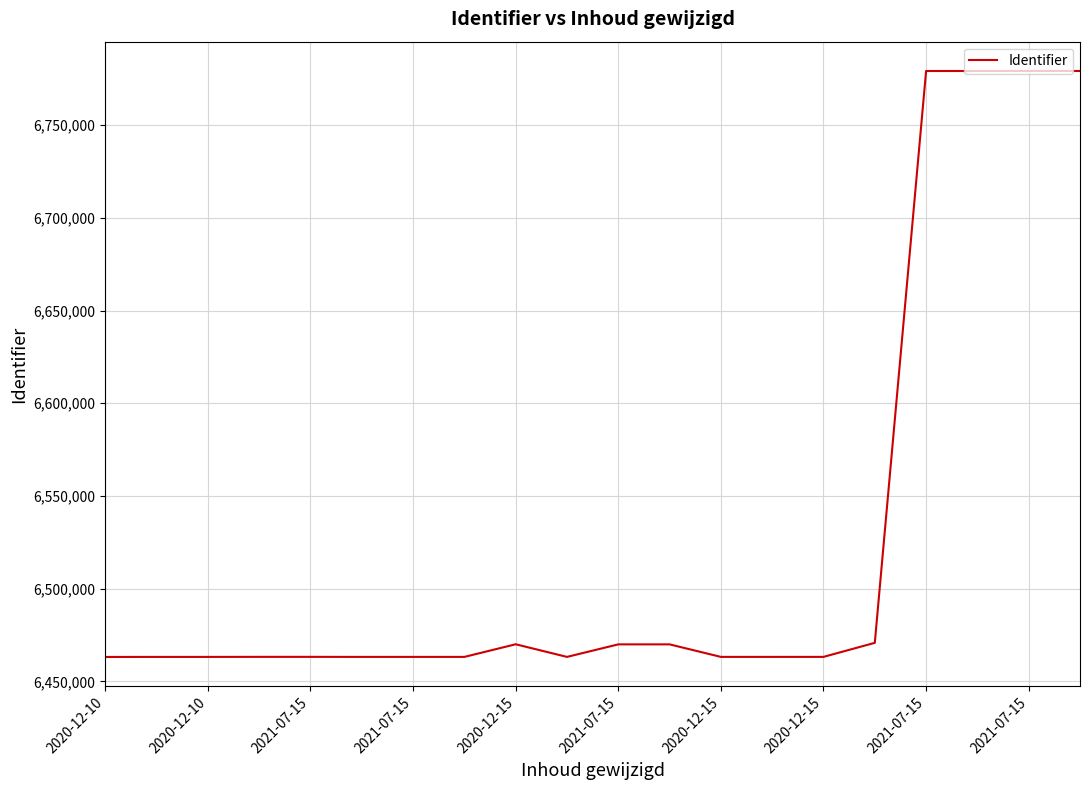

What is the difference between the maximum and minimum values?

316027